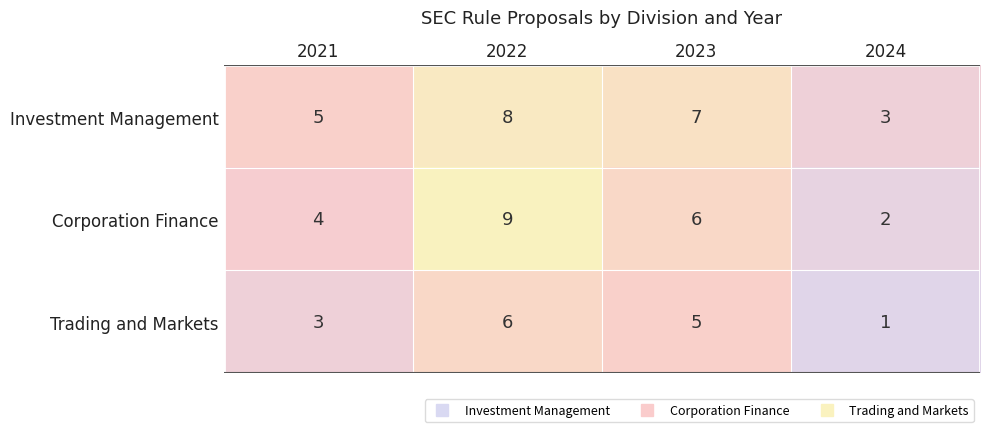

Which series has the largest total across all categories?

Investment Management